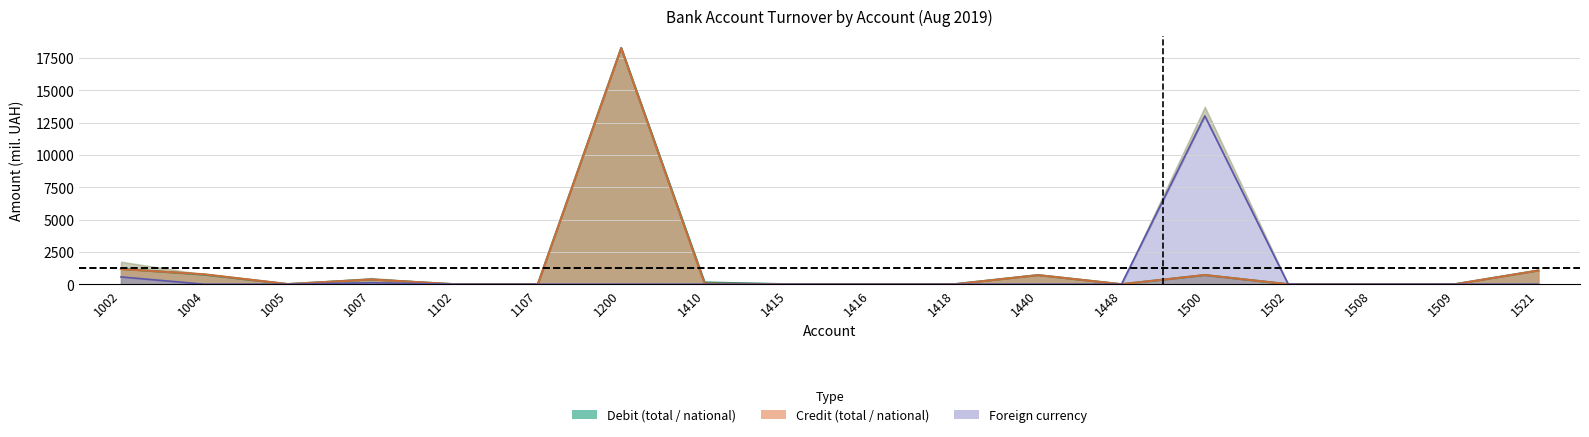

The value of Debit foreign at 1002 is 564.0. True or false?

True